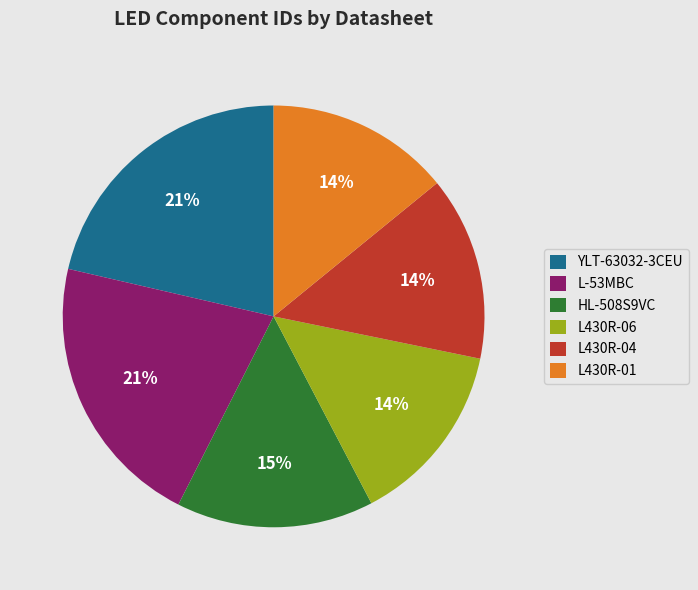

To the nearest percent, what is the difference between the L430R-04 and YLT-63032-3CEU slice percentages?

7%